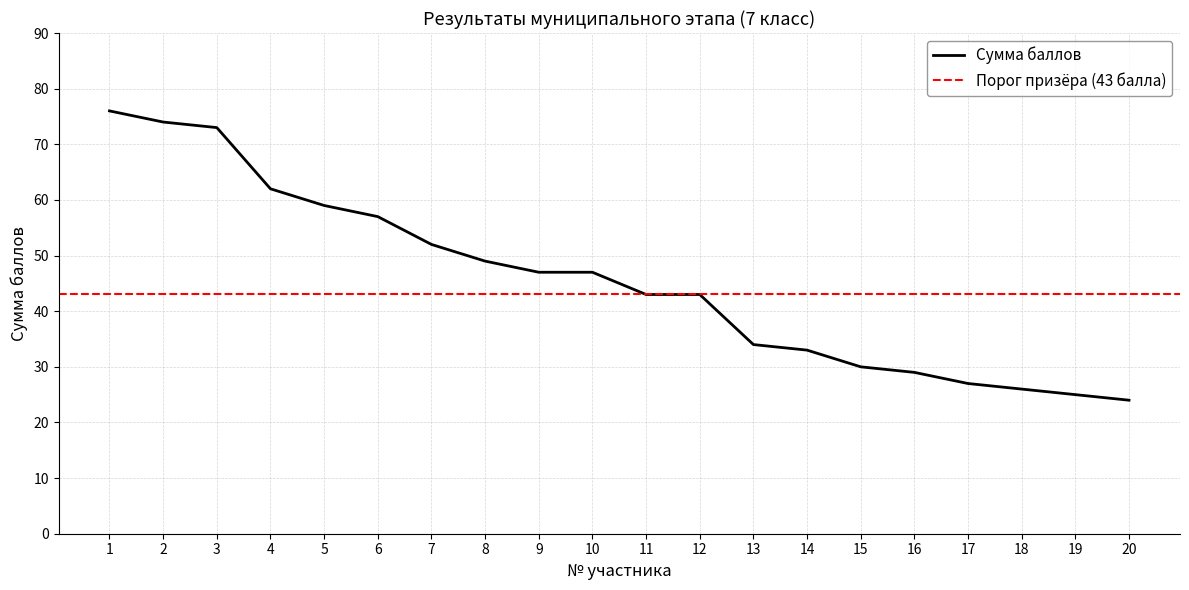

What is the greatest value displayed?

76